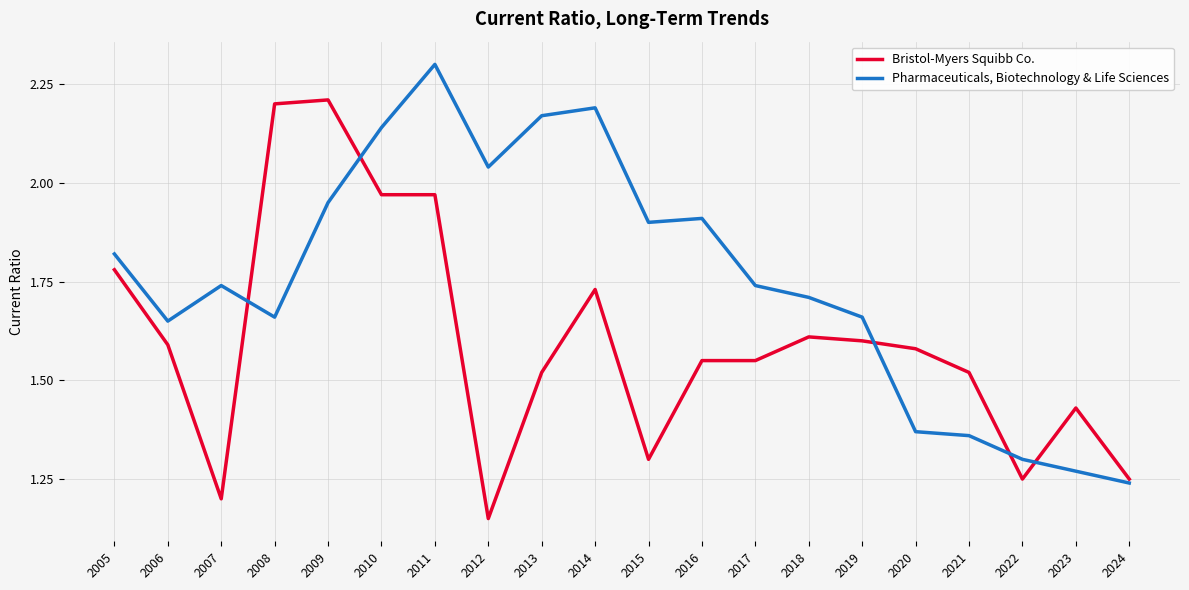

At which label does Pharmaceuticals, Biotechnology & Life Sciences reach its minimum?

2024